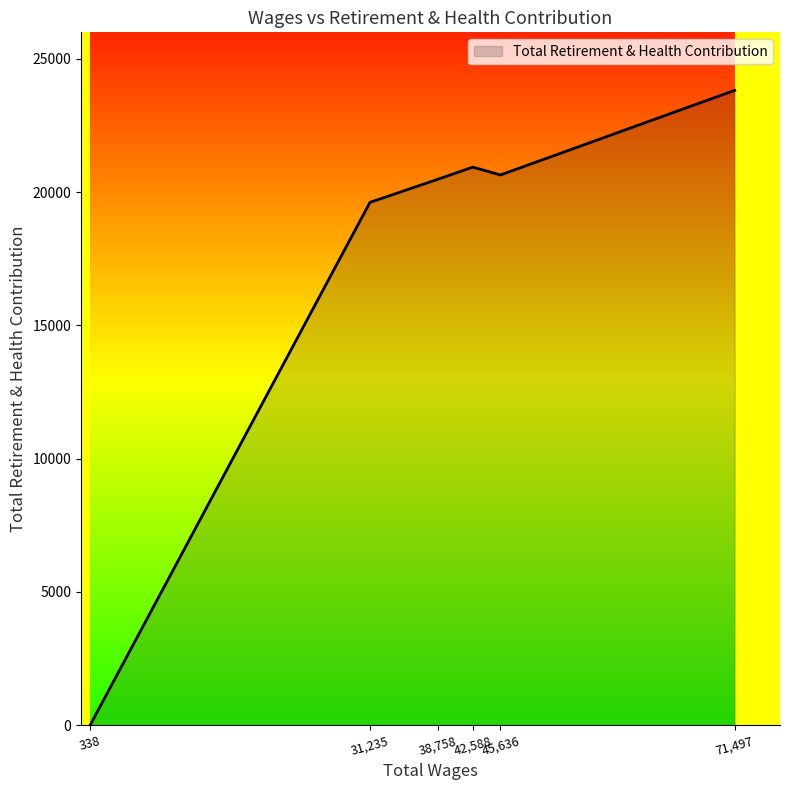

How many values are below 20648?

3